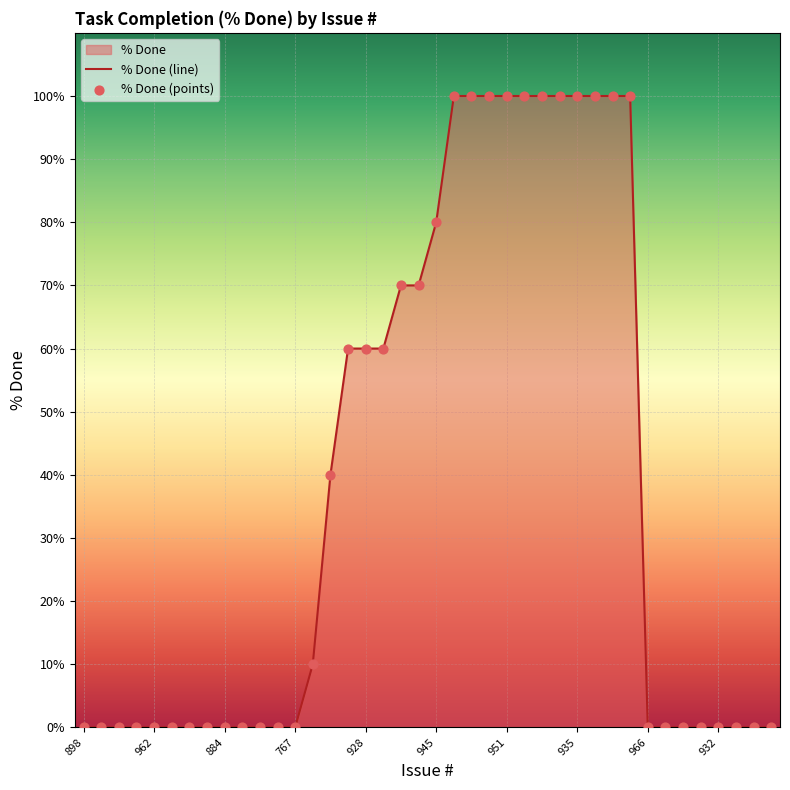

Which series contains the highest Y value?

% Done (line)